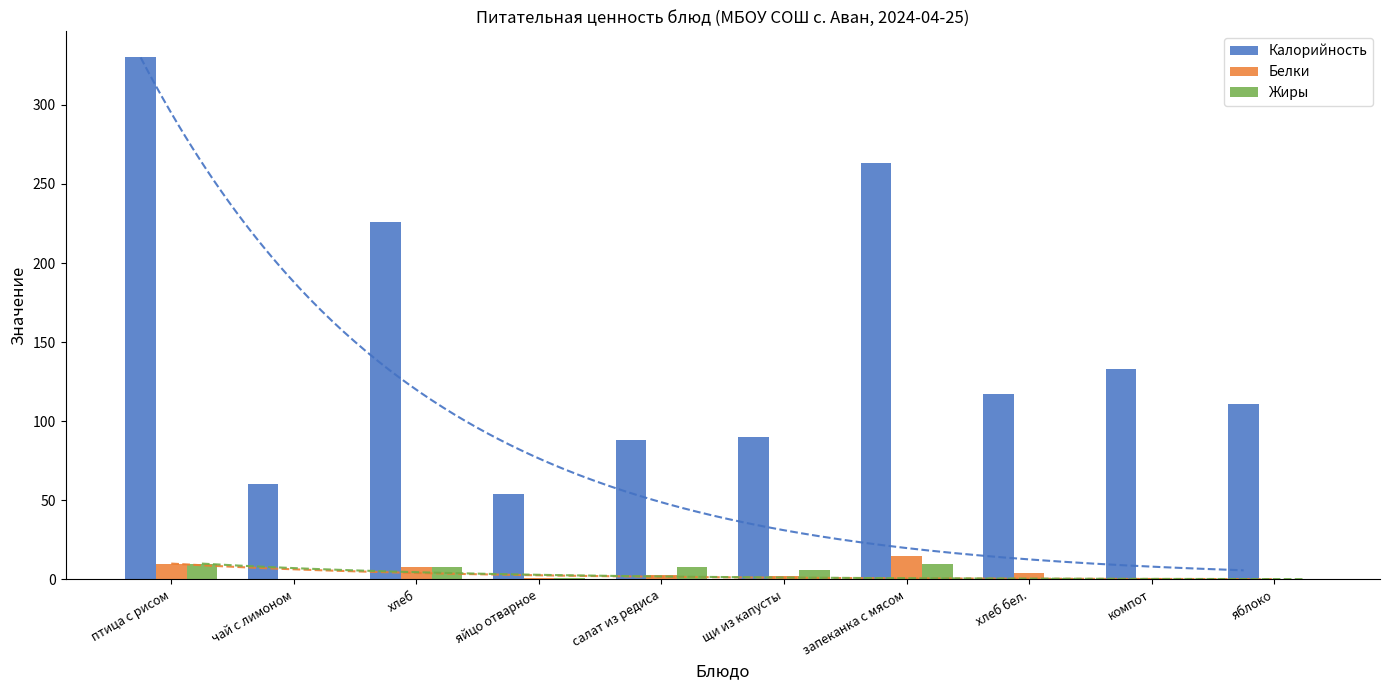

What are all the series names shown in the legend?

Калорийность, Белки, Жиры